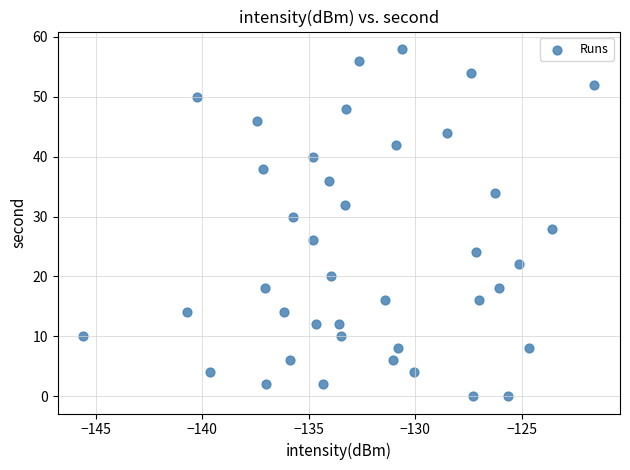

What is the range of Y values (max minus min)?

58